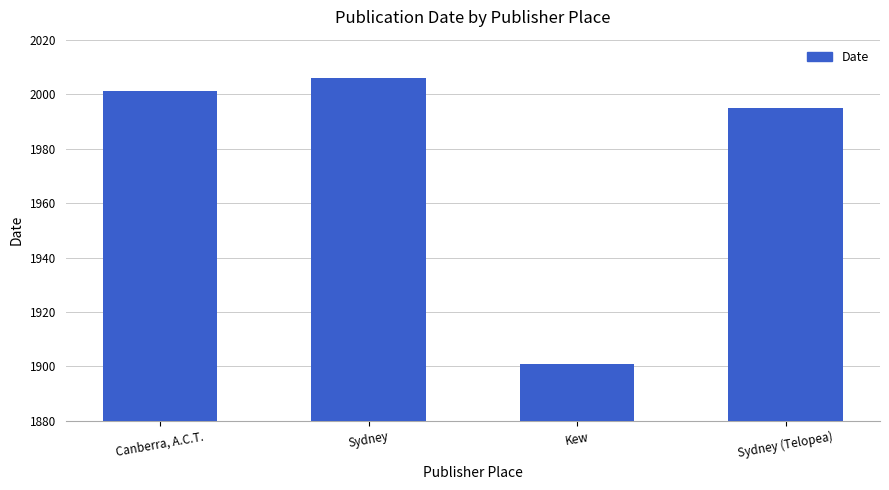

How many categories are shown in the chart?

4